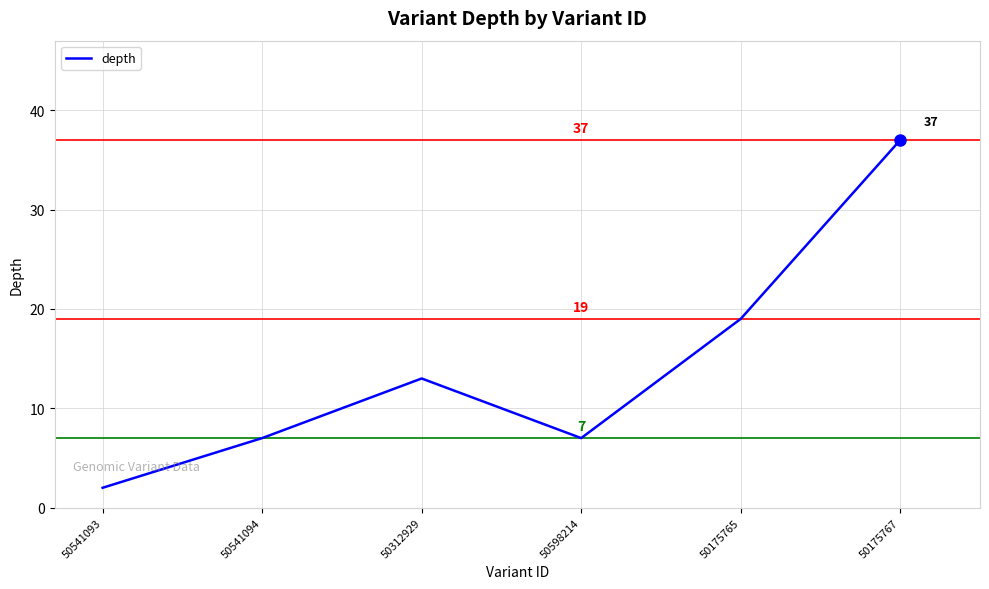

Which category has the lowest value across all series?

50541093